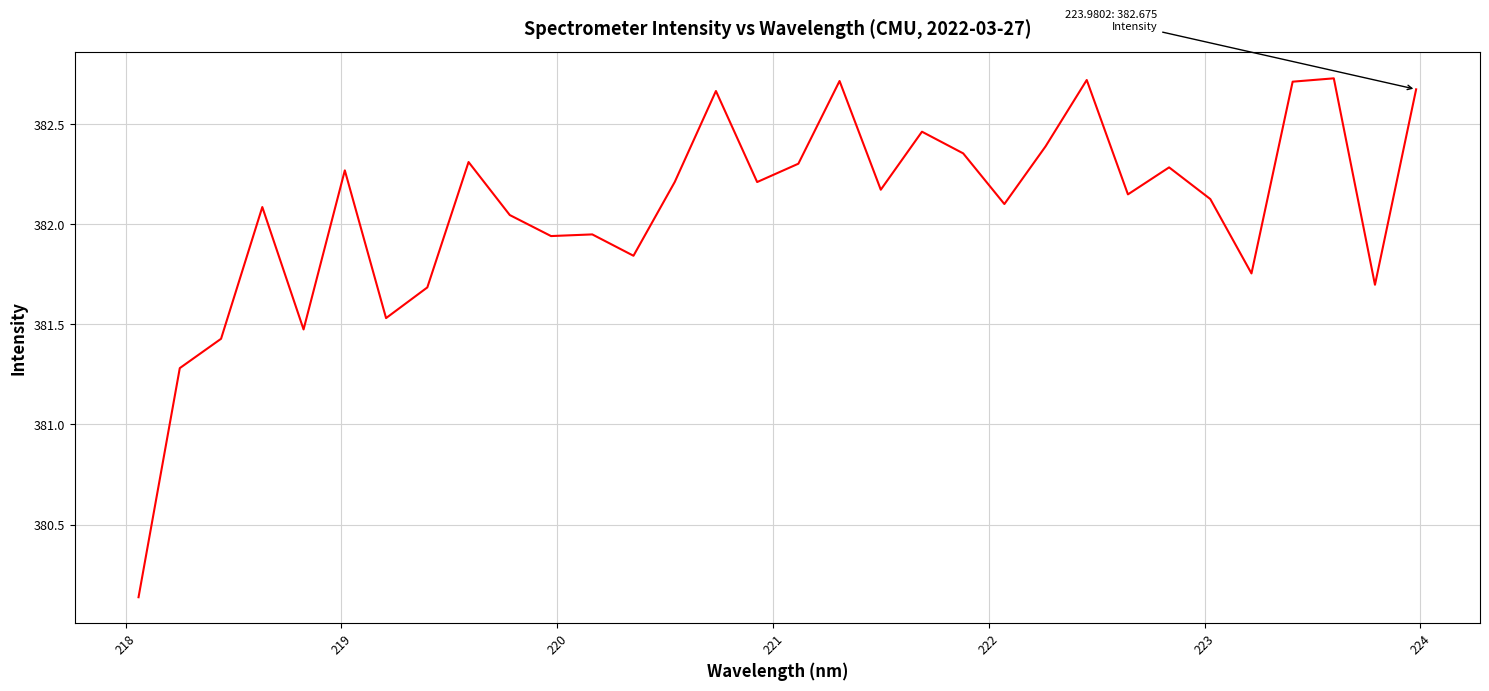

What is the difference between the second highest and minimum values?

2.6